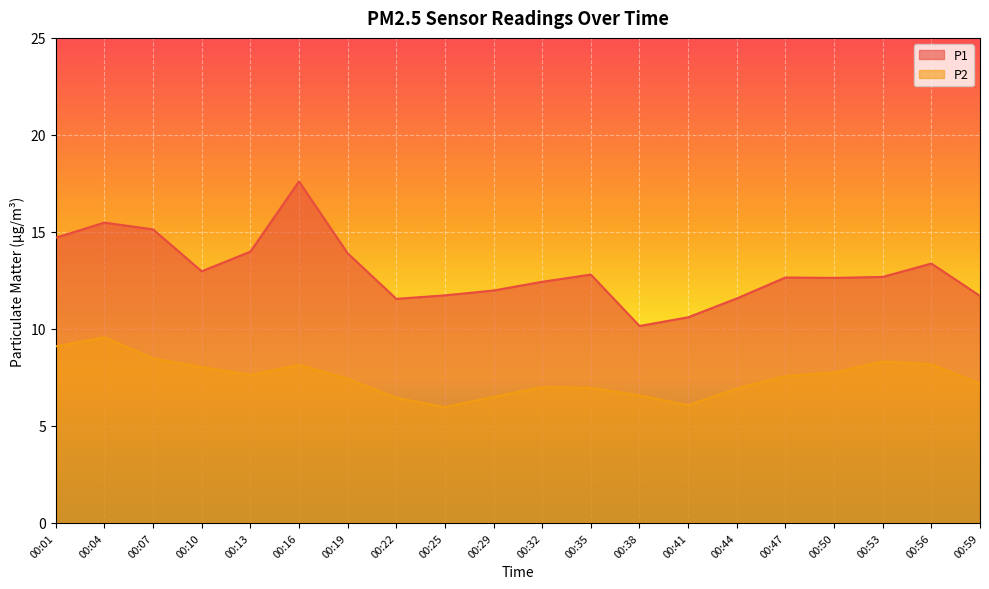

What is the maximum value for P2?

9.6